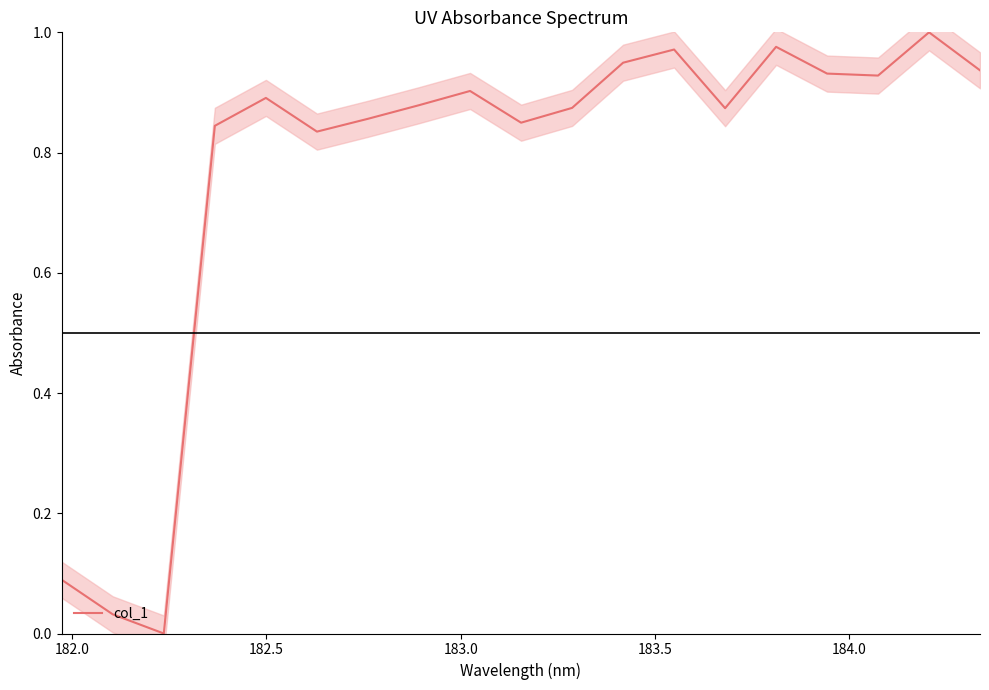

What is the greatest value displayed?

1.0